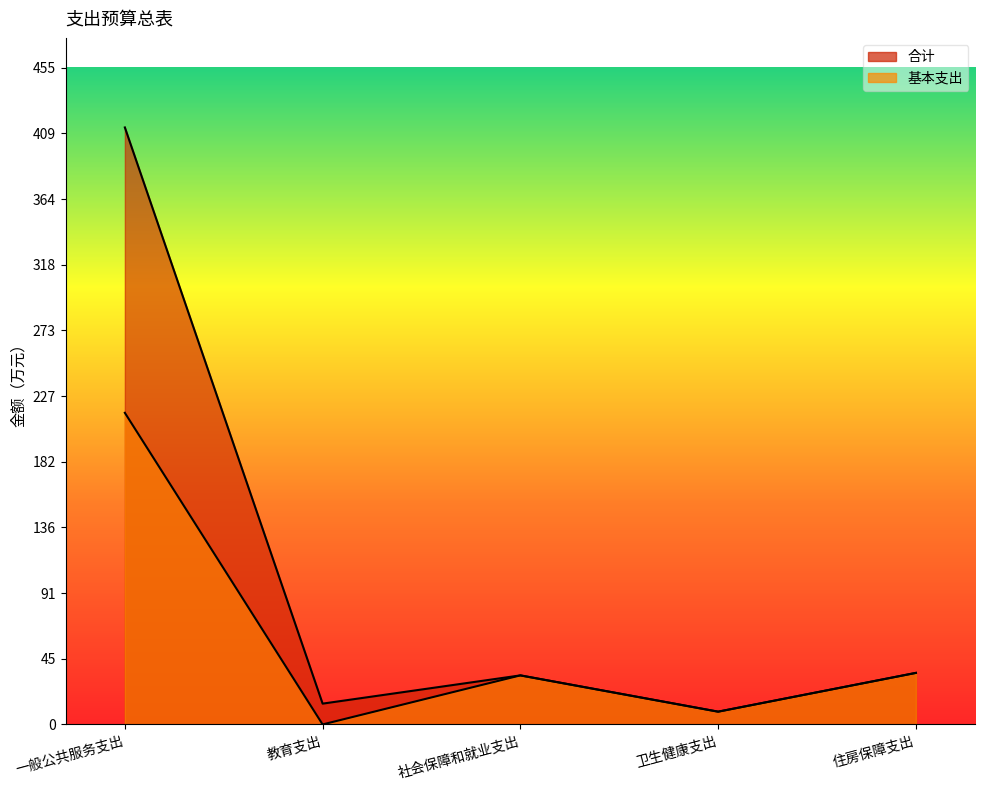

At which category is the sum across all series the highest?

一般公共服务支出